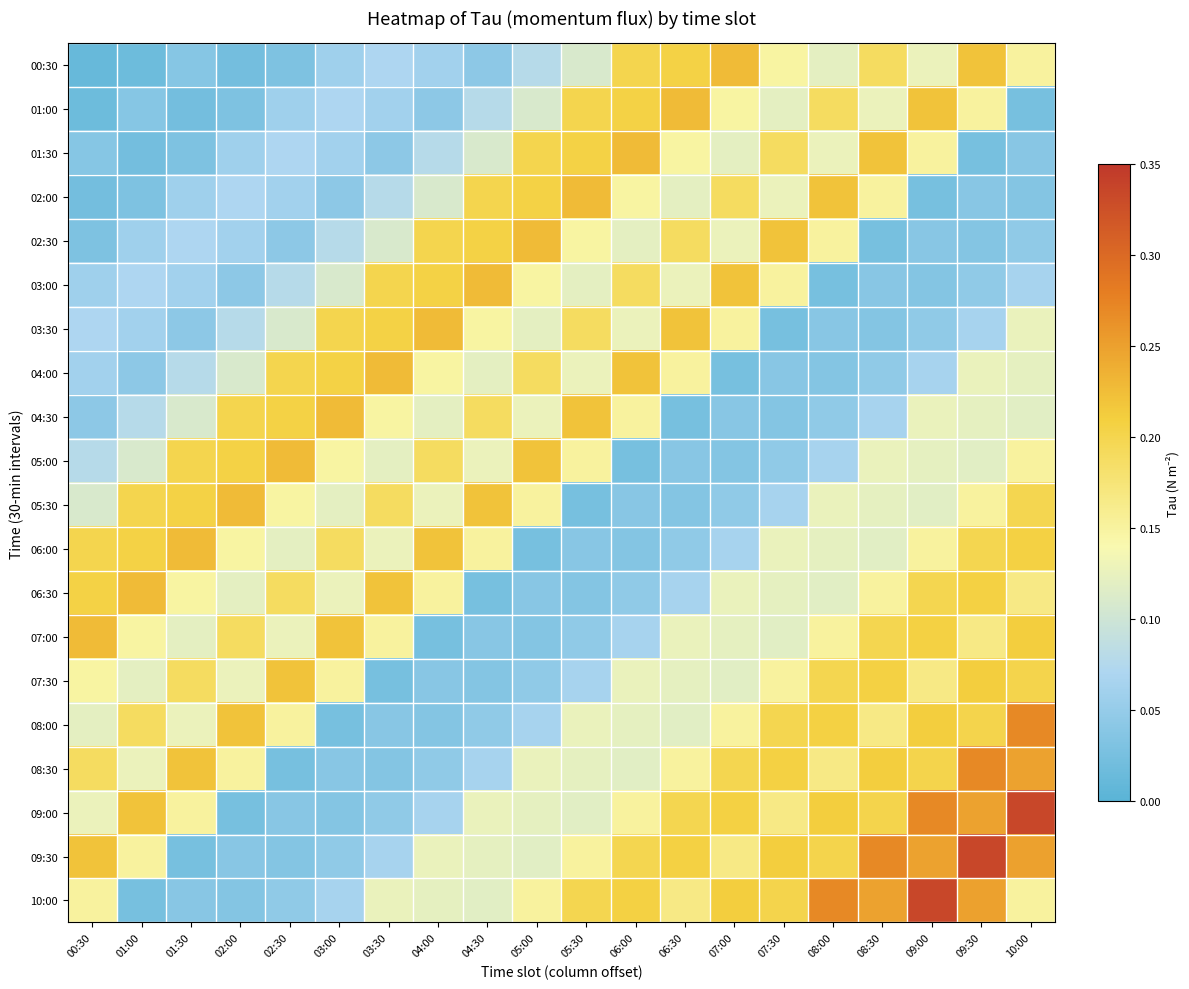

What is the spread (max minus min) of values at 02:30?

0.2